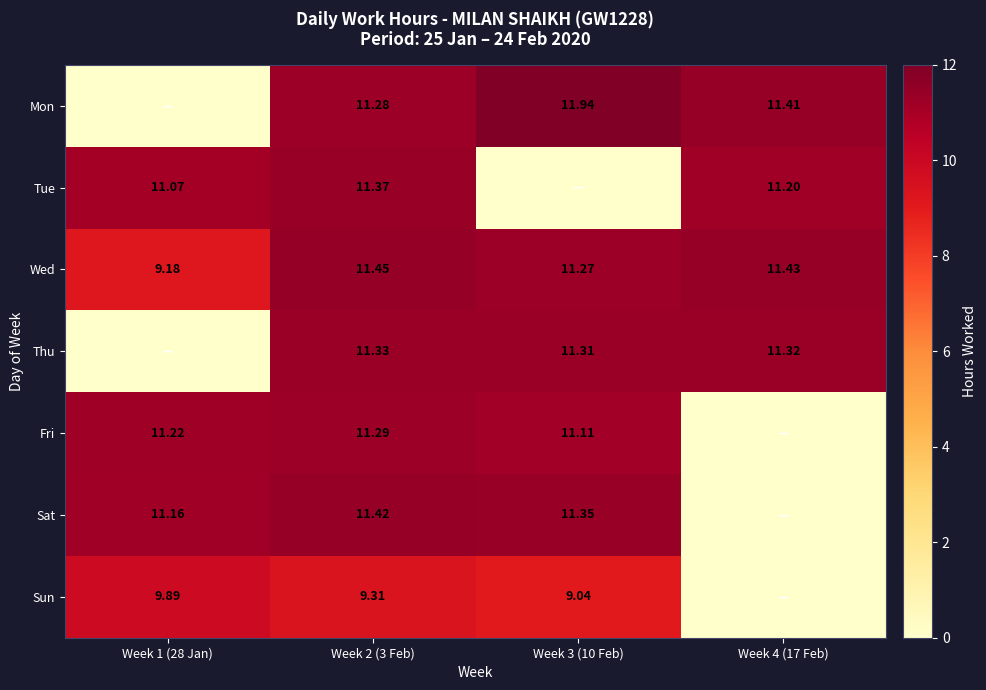

Which series has the largest range (max minus min)?

Mon